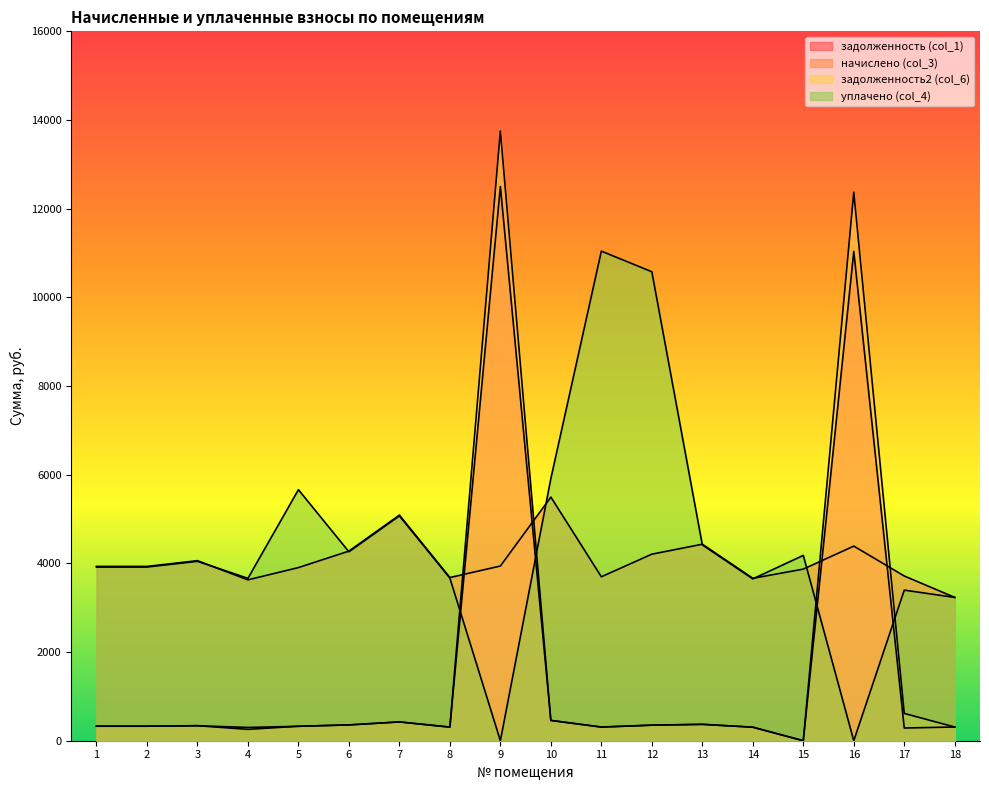

What is the value of the уплачено (col_4) point at the 13th from the left?

4416.9